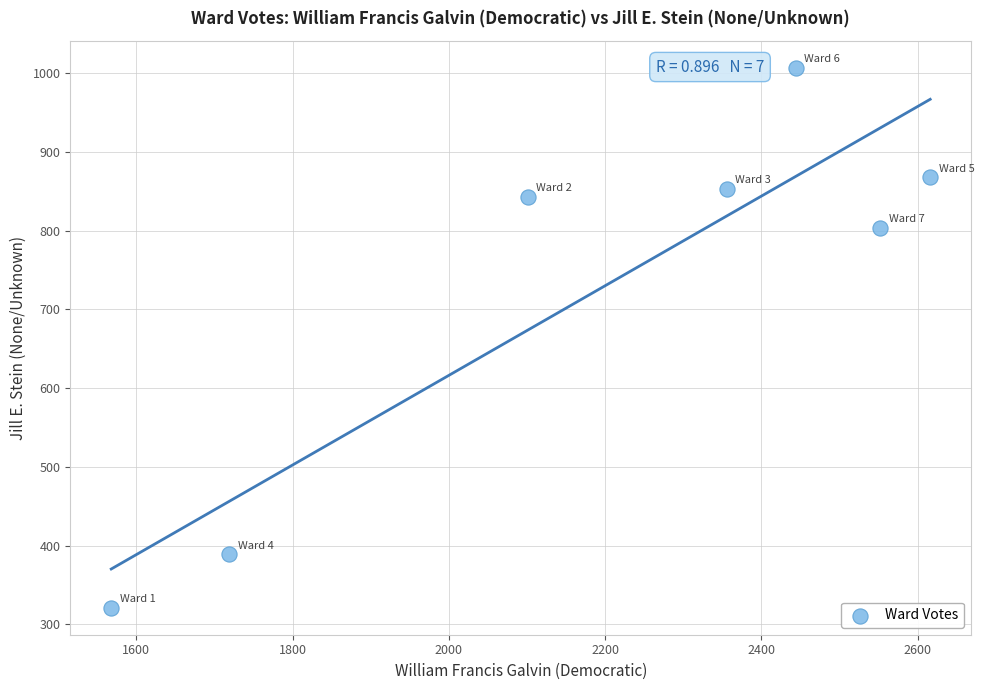

What Y value in the scatter plot is closest to 664?

804